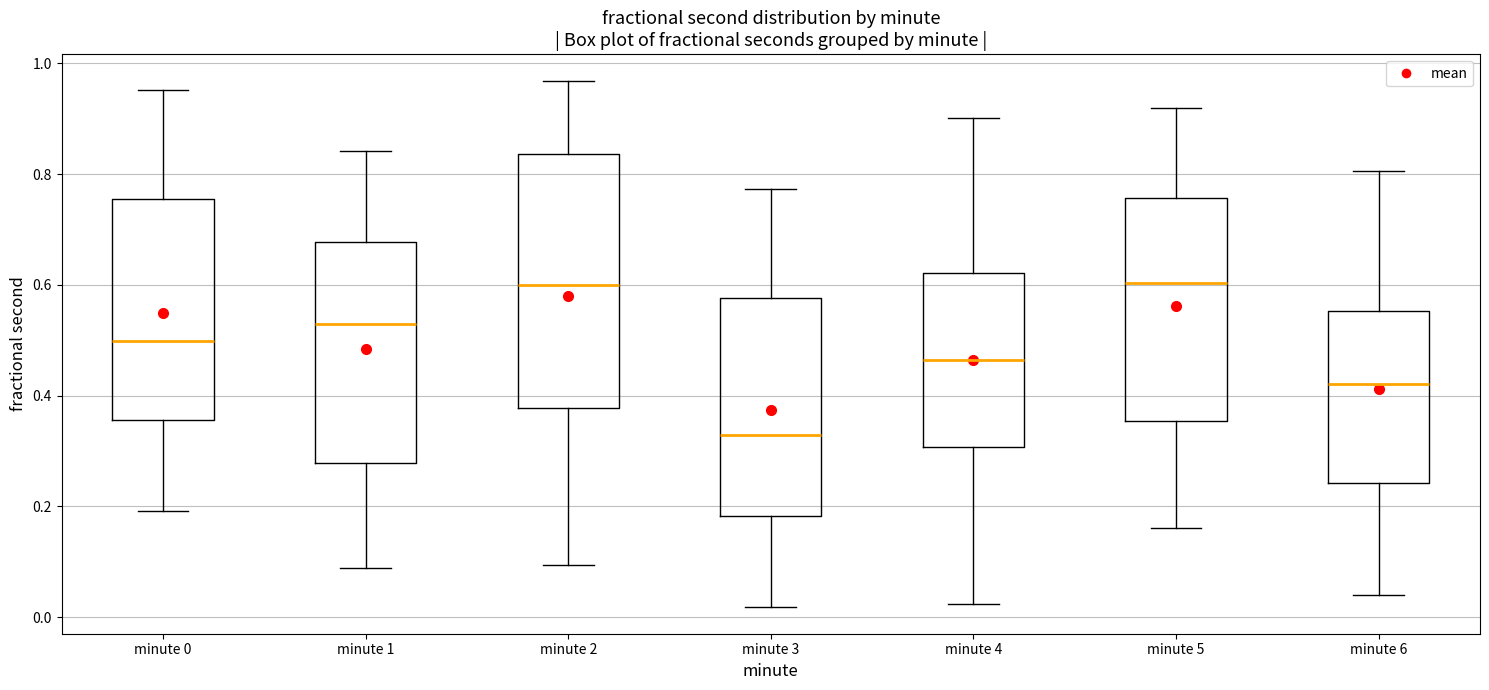

Reading left to right, read every box against the y-axis: the position of its median line, the range the box covers, and the ends of its whiskers. The values are not printed on the chart, so give them approximately, as read against the axis.

minute 0: median 0.50, box 0.36 to 0.76, whiskers 0.20 to 0.96
minute 1: median 0.52, box 0.28 to 0.68, whiskers 0.08 to 0.84
minute 2: median 0.60, box 0.38 to 0.84, whiskers 0.10 to 0.96
minute 3: median 0.32, box 0.18 to 0.58, whiskers 0.02 to 0.78
minute 4: median 0.46, box 0.30 to 0.62, whiskers 0.02 to 0.90
minute 5: median 0.60, box 0.36 to 0.76, whiskers 0.16 to 0.92
minute 6: median 0.42, box 0.24 to 0.56, whiskers 0.04 to 0.80